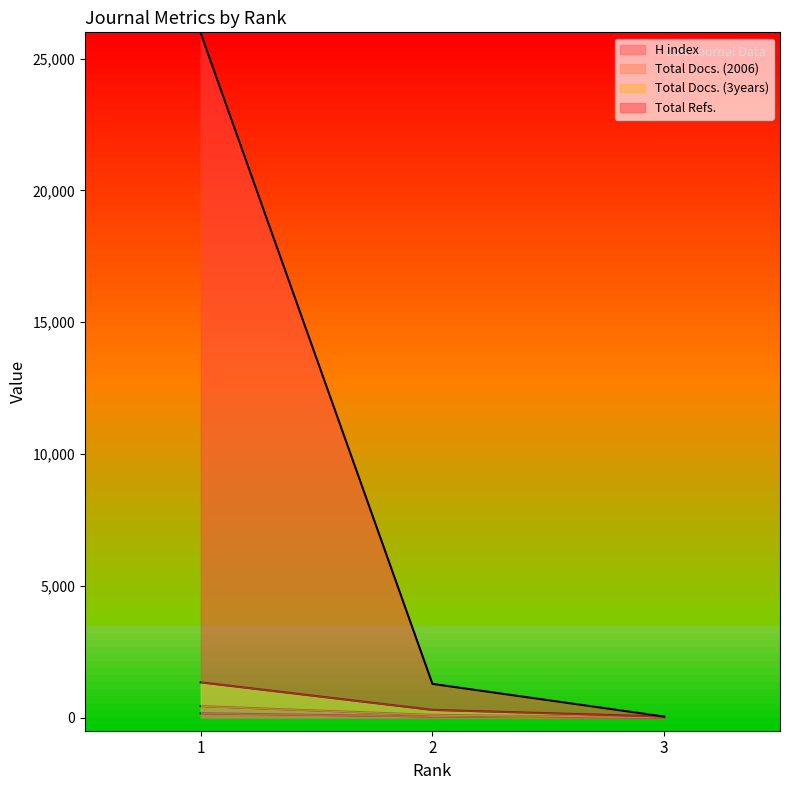

The value of Total Refs. at 1 is 25961. True or false?

True